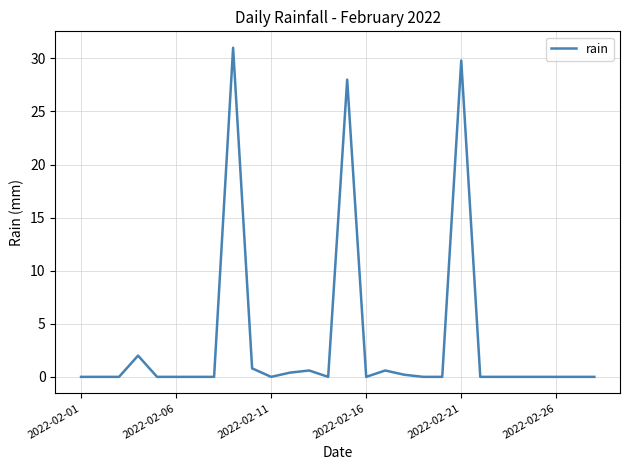

What is the greatest value displayed?

31.0